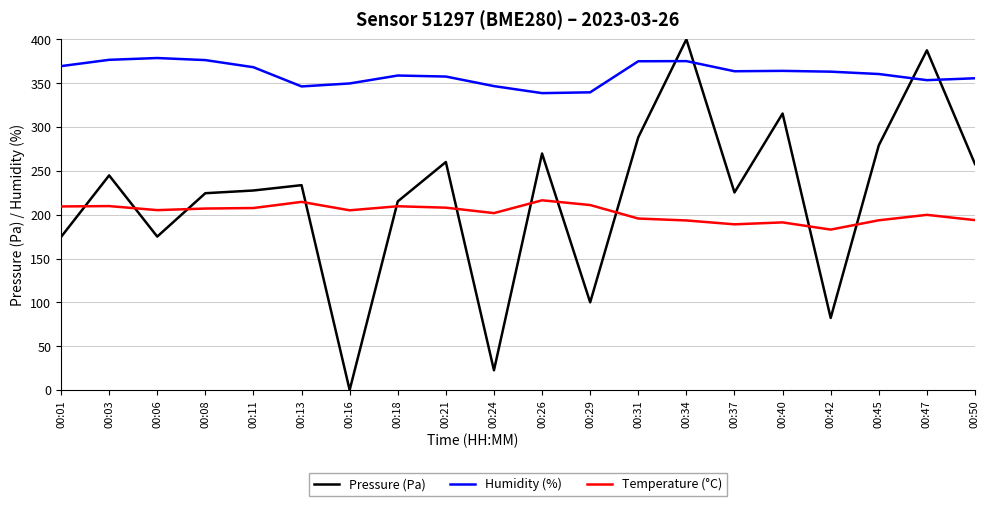

In Temperature (°C), how many points are higher than both neighbors (excluding endpoints)?

6